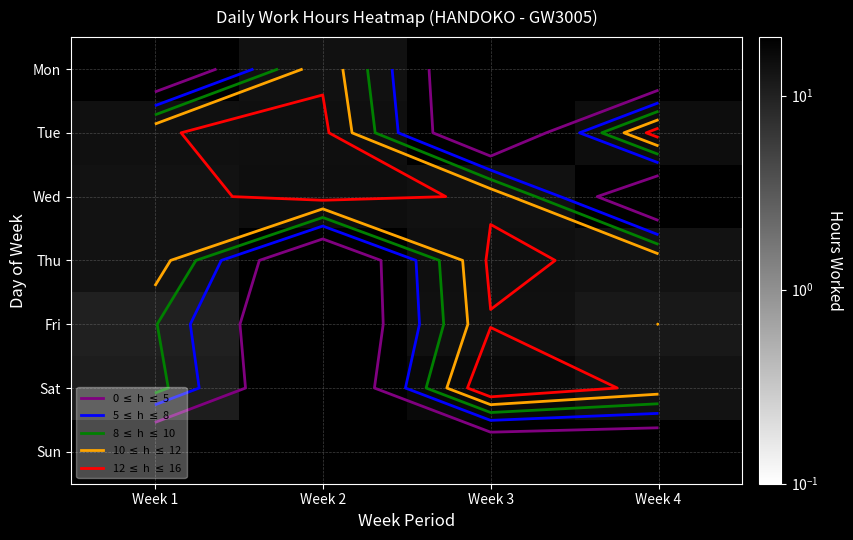

Between Week 3 and Week 4, which is larger?

Week 4